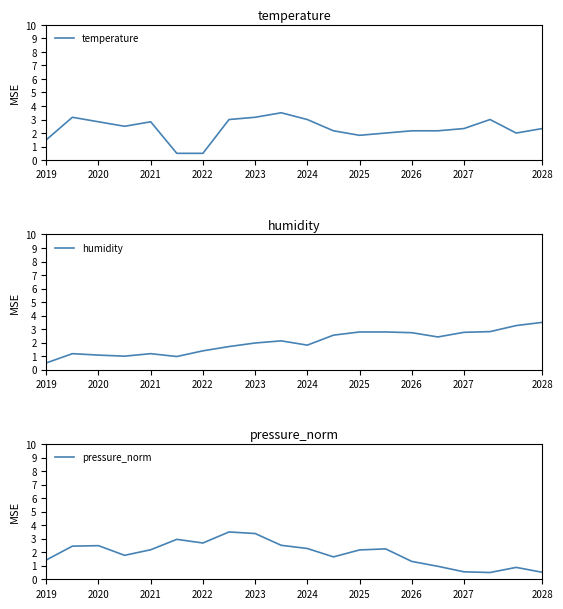

At how many categories does at least one series exceed 1?

20